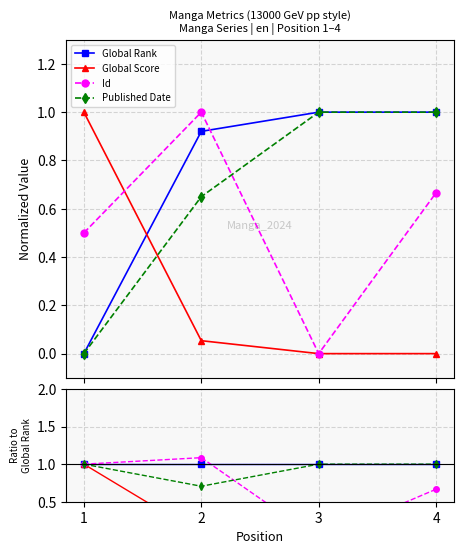

List the series in order of their peak value, lowest first.

Global Rank, Global Score, Published Date, Id